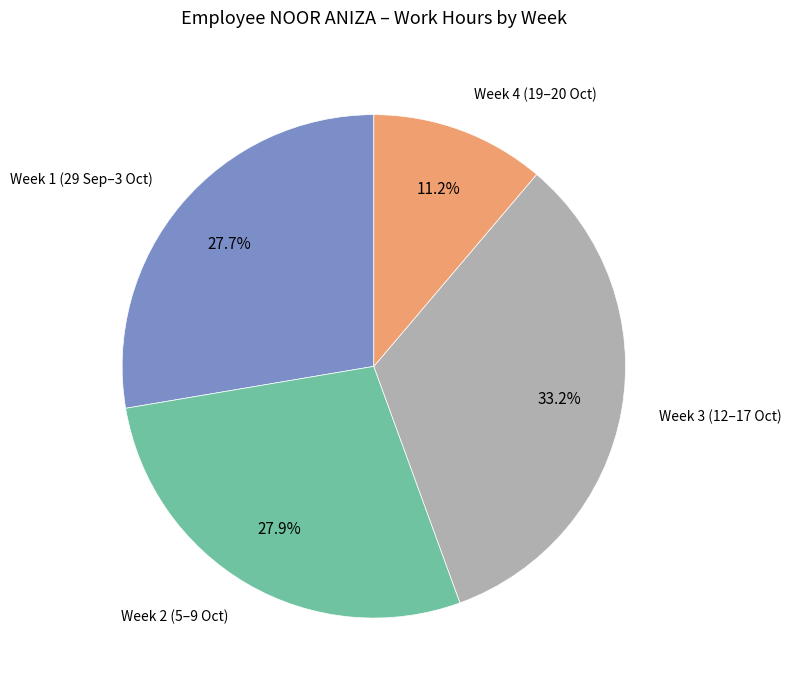

Is there any slice that represents more than half of the pie?

No